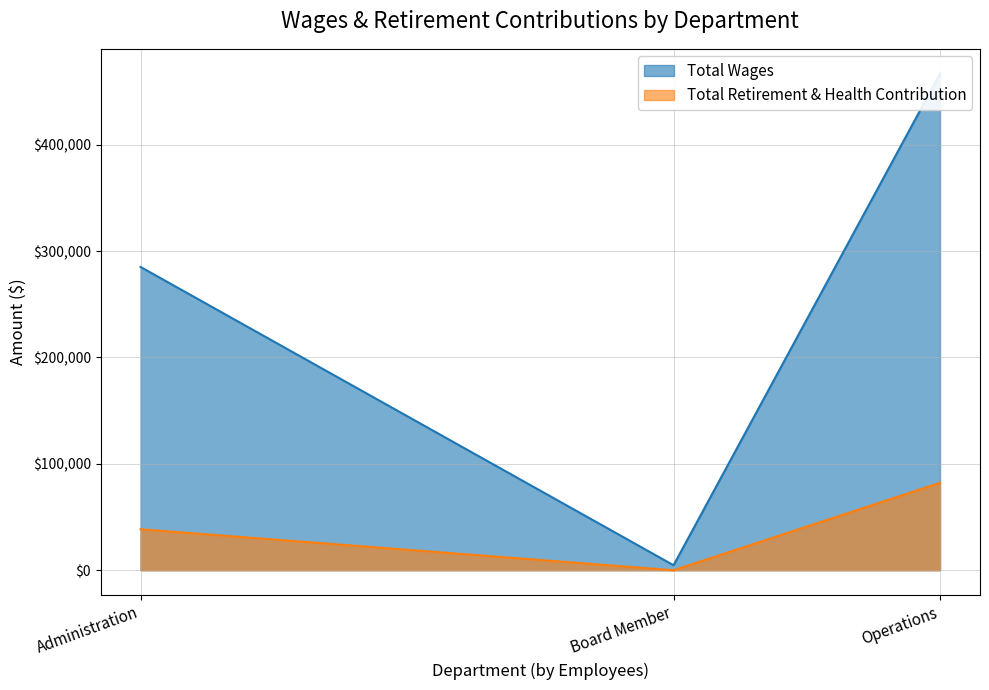

How many data points in Total Retirement & Health Contribution are less than 38527?

1